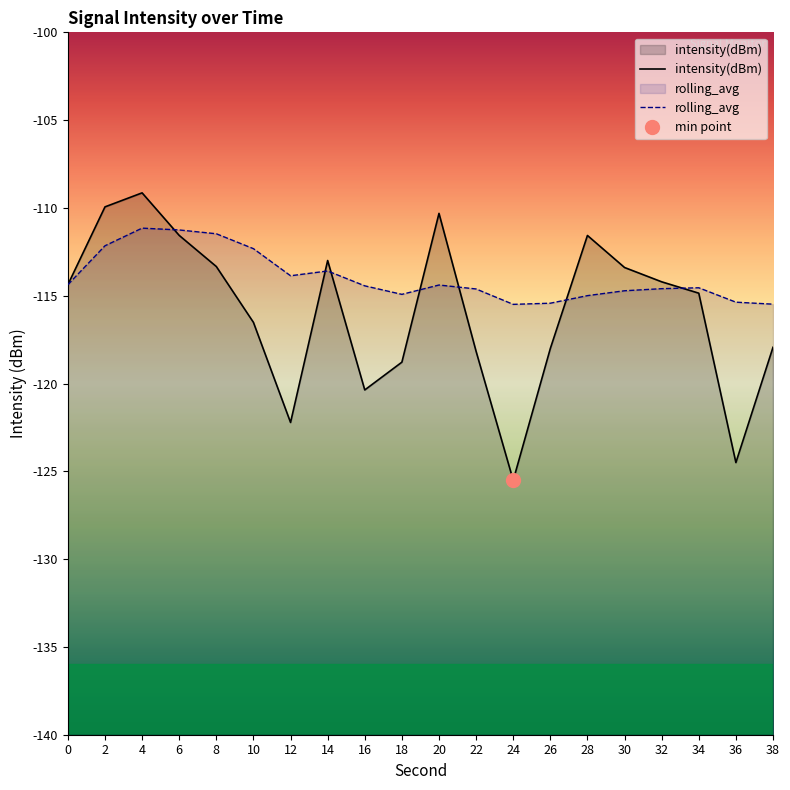

Reading left to right, extract all data points from this chart.

intensity(dBm): 0=-114.4	2=-109.9	4=-109.1	6=-111.6	8=-113.3	10=-116.5	12=-122.2	14=-113.0	16=-120.4	18=-118.8	20=-110.3	22=-118.2	24=-125.5	26=-118.0	28=-111.6	30=-113.4	32=-114.2	34=-114.9	36=-124.5	38=-117.9
rolling_avg: 0=-114.4	2=-112.2	4=-111.2	6=-111.3	8=-111.5	10=-112.3	12=-113.9	14=-113.6	16=-114.4	18=-114.9	20=-114.4	22=-114.6	24=-115.5	26=-115.4	28=-115.0	30=-114.7	32=-114.6	34=-114.5	36=-115.4	38=-115.5